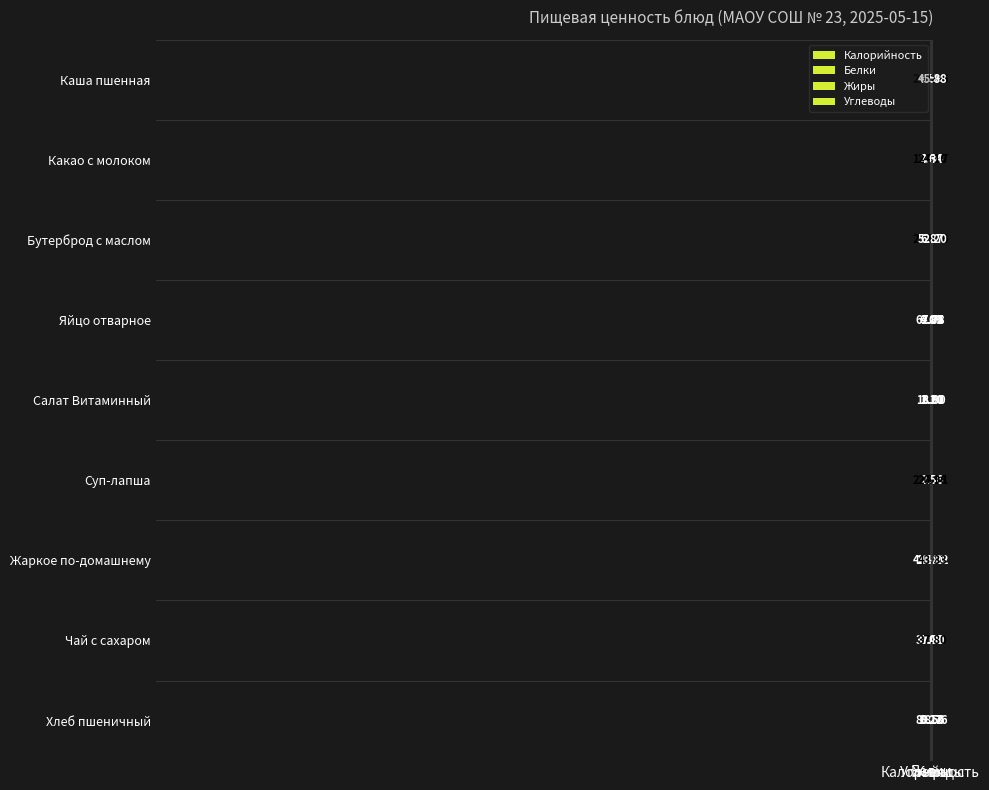

Which series has the largest total across all categories?

Жаркое по-домашнему